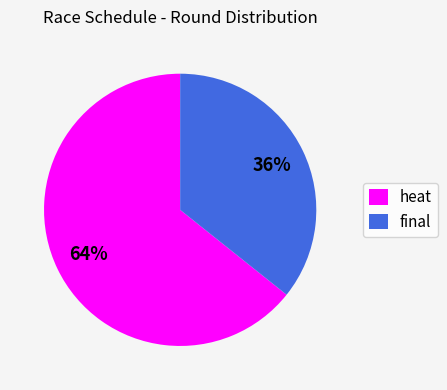

Is the sum of final and heat greater than half?

Yes